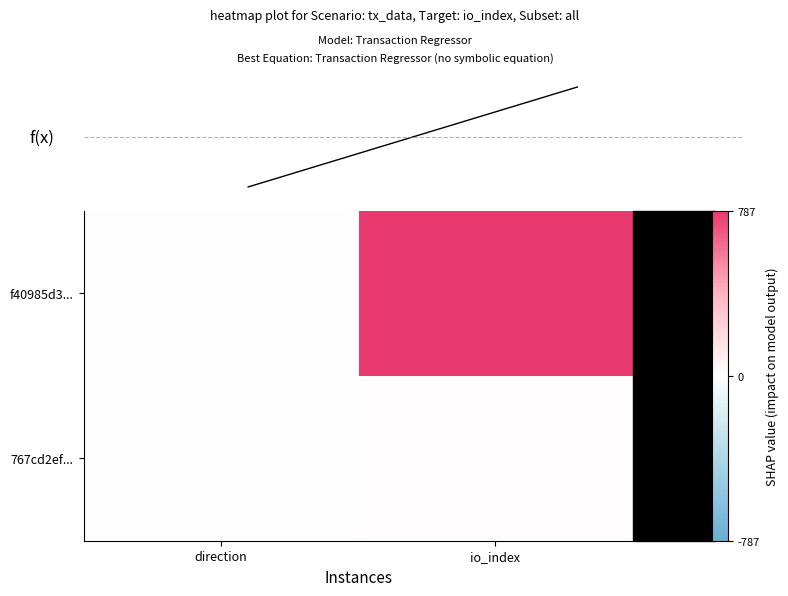

At direction, list the series in order from largest to smallest.

767cd2ef..., f40985d3...